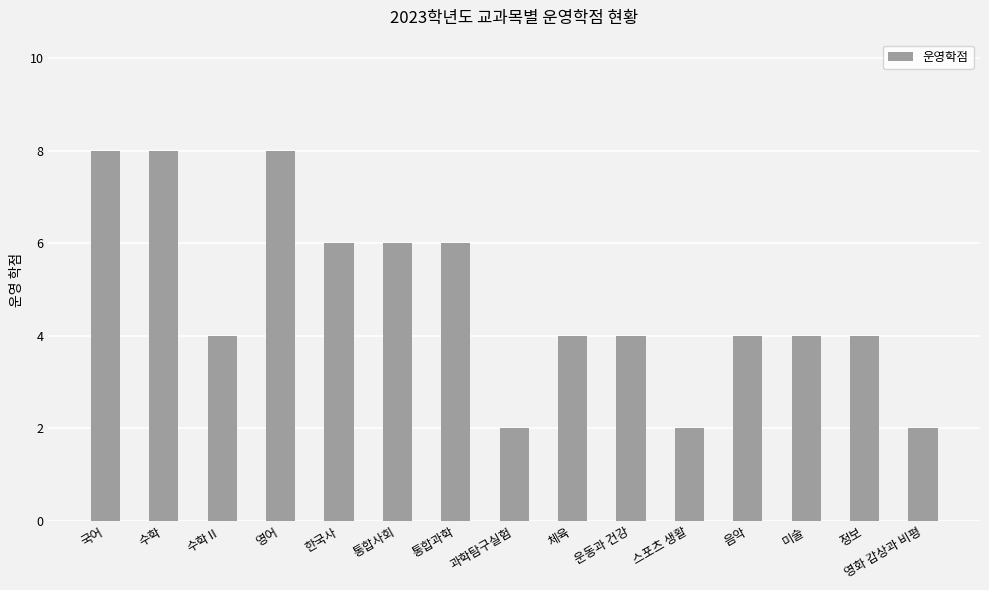

What is the label of the 11th bar from the right?

한국사